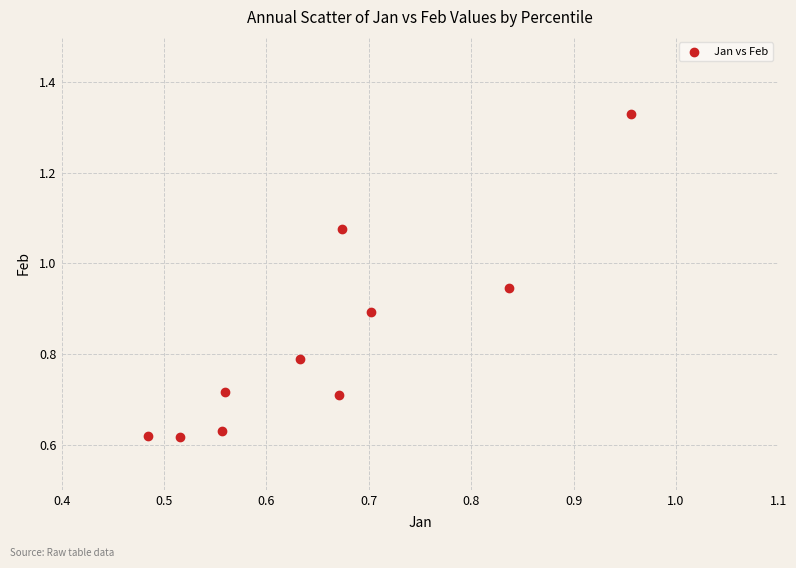

What is the range of X values (max minus min)?

0.5